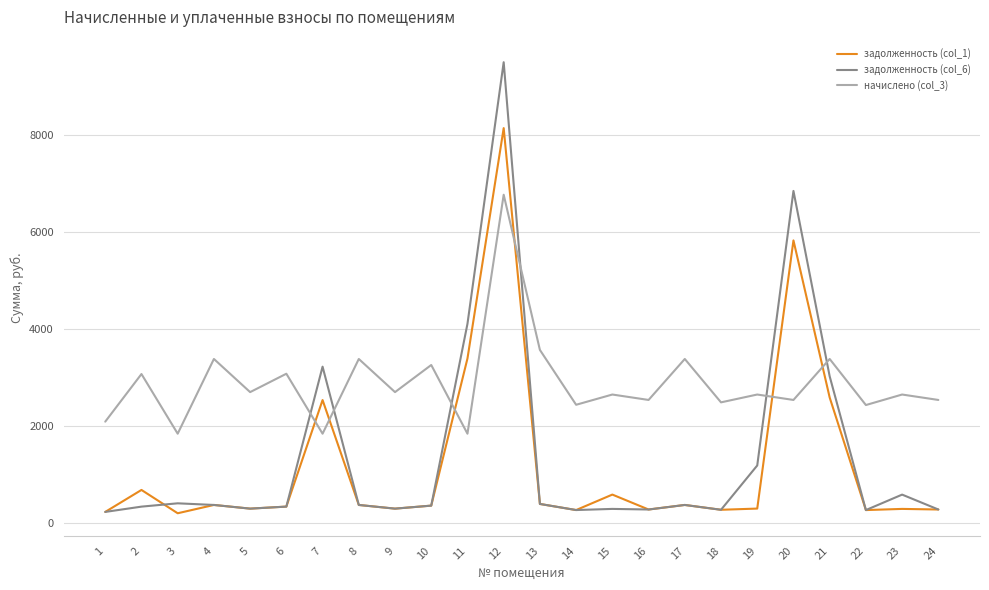

Rank the series by their maximum value, from highest to lowest.

задолженность (col_6), задолженность (col_1), начислено (col_3)